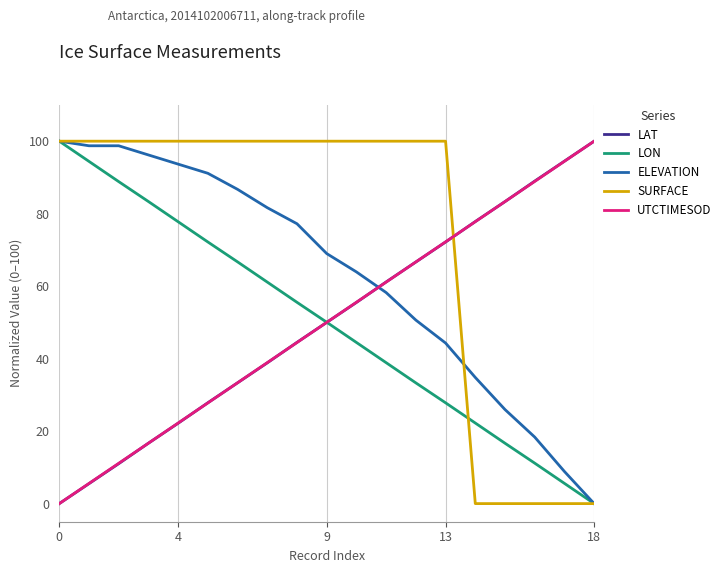

What is the sum of all SURFACE values?

1400.0